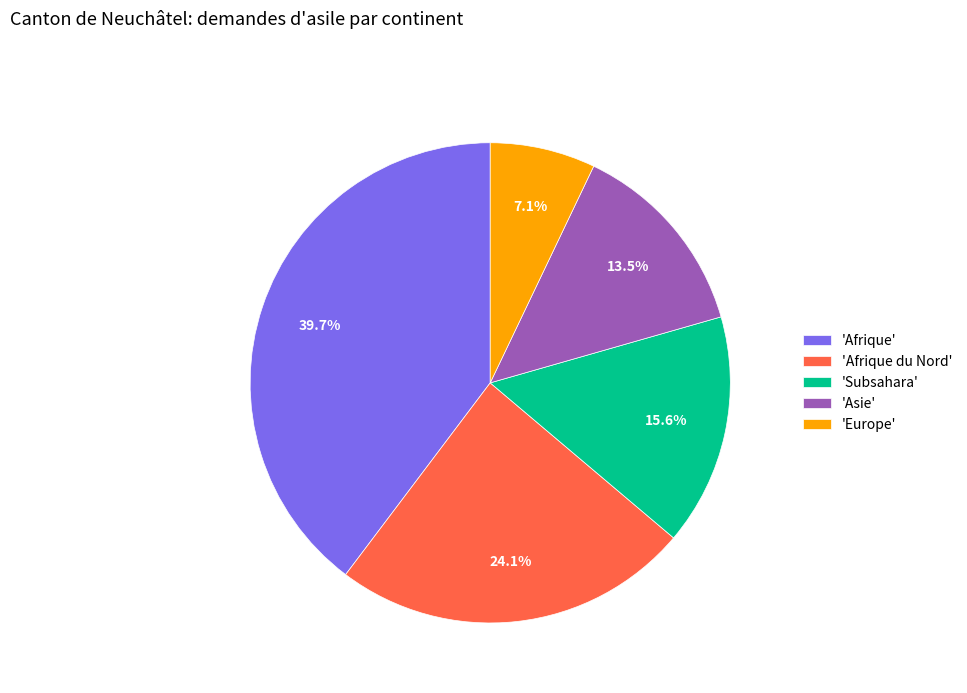

Which category has the smallest portion of the pie?

'Europe'